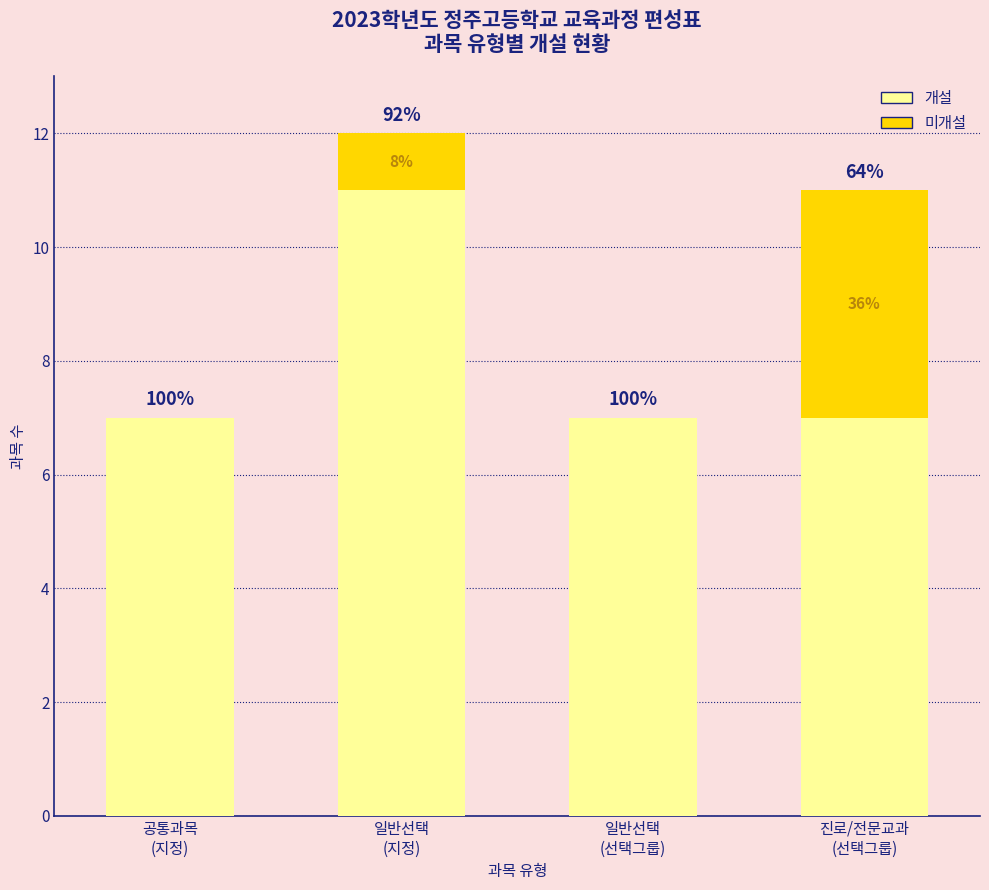

Are the bars horizontal?

No